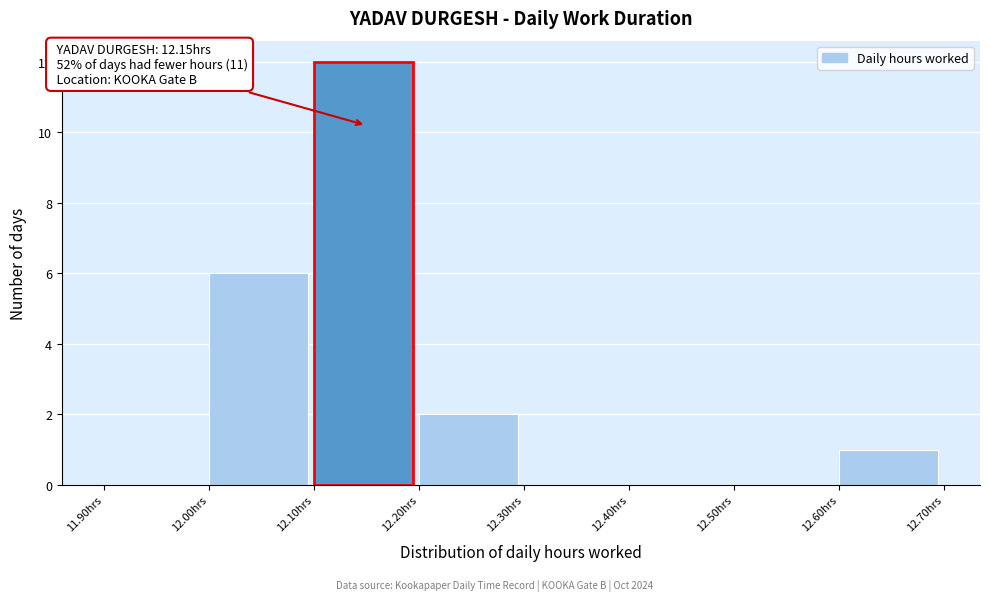

Over which range of the x-axis is the bar tallest?

12.1 to 12.2